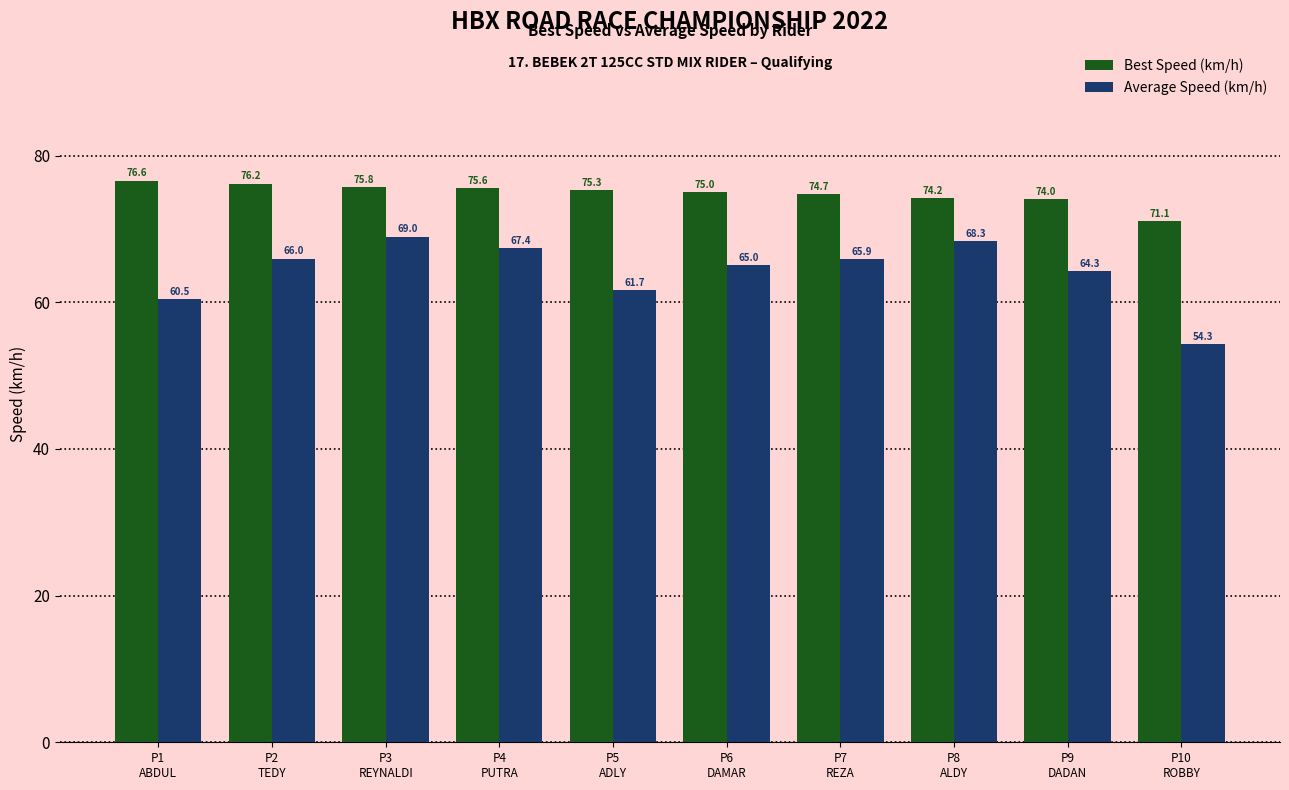

What is the label of the 7th bar from the left?

P7
REZA